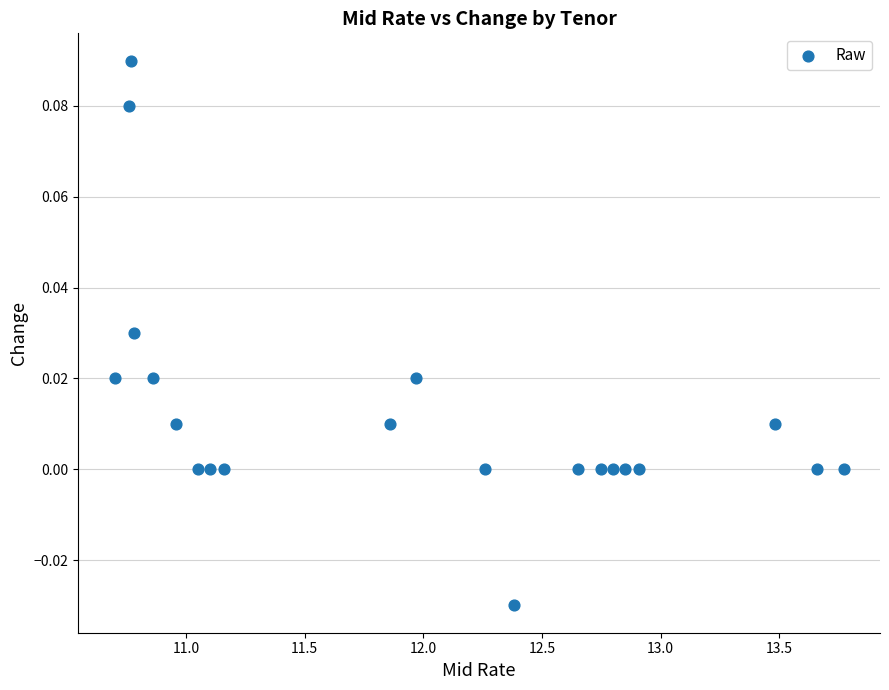

What is the range of X values (max minus min)?

3.1